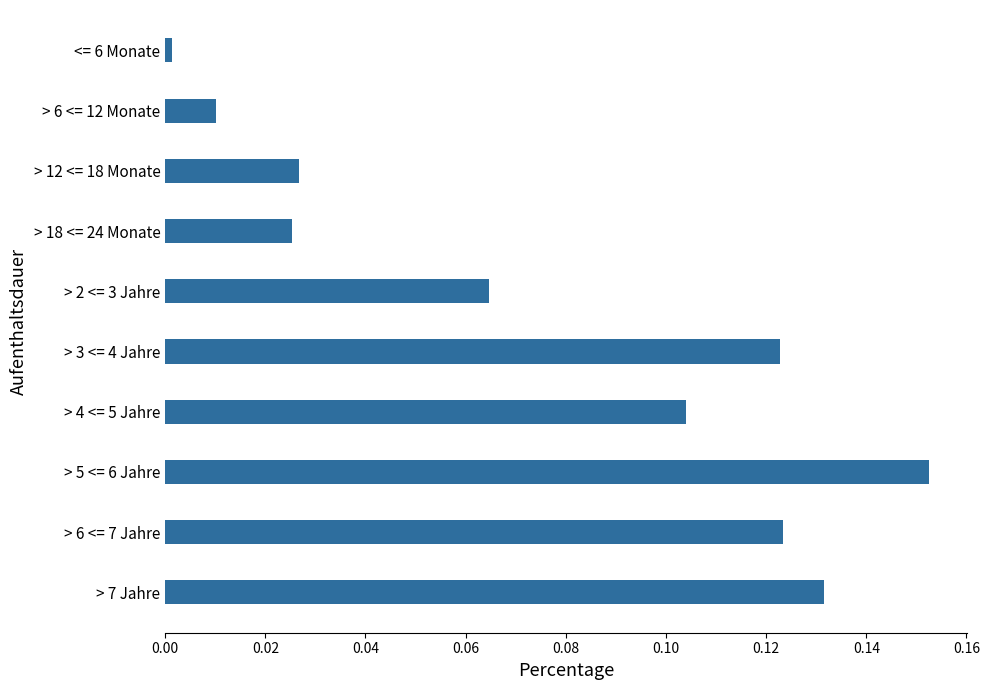

True or false: the data shows 0.0 at > 6 <= 12 Monate.

True